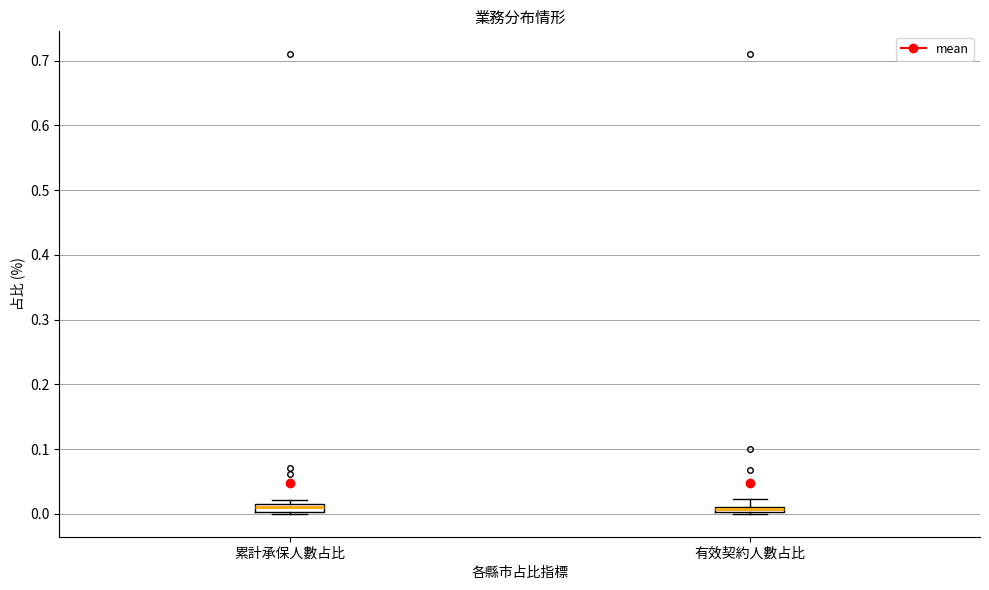

Where does the median line of the box for 累計承保人數占比 sit on the y-axis? The values are not printed on the chart, so give them approximately, as read against the axis.

0.01